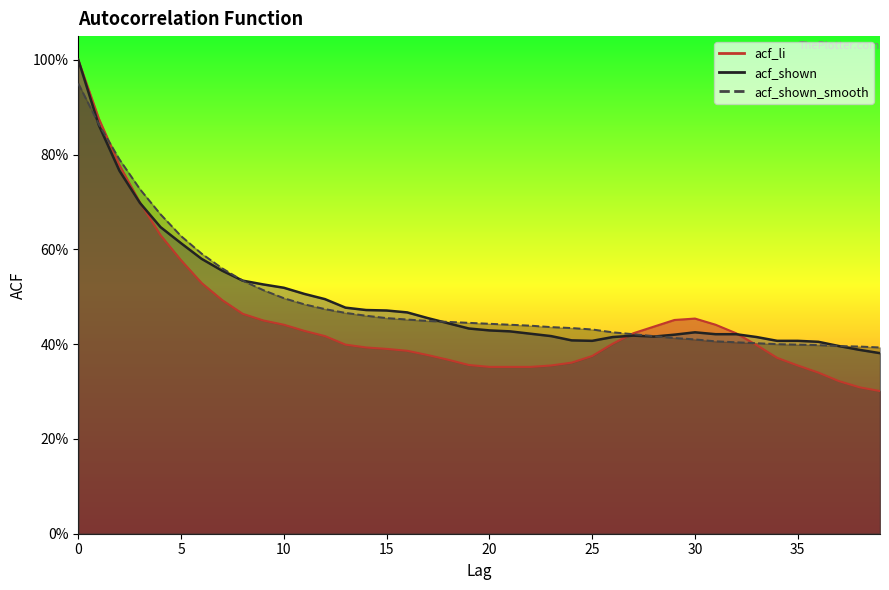

Where is the first local maximum for acf_li?

30